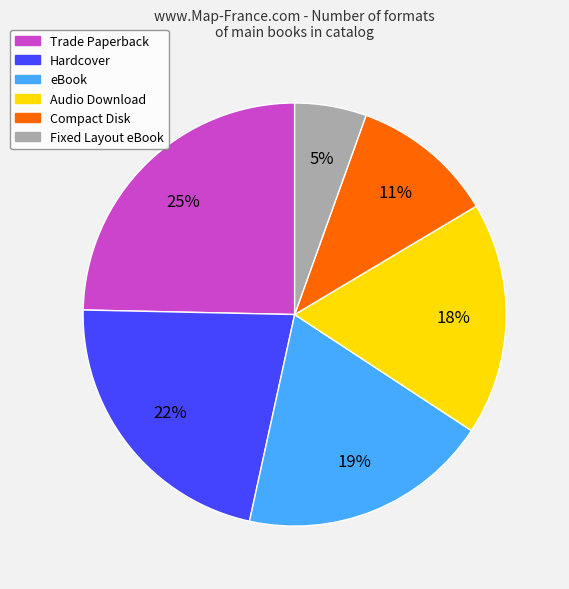

What percentage is the Hardcover slice, to the nearest percent?

22%